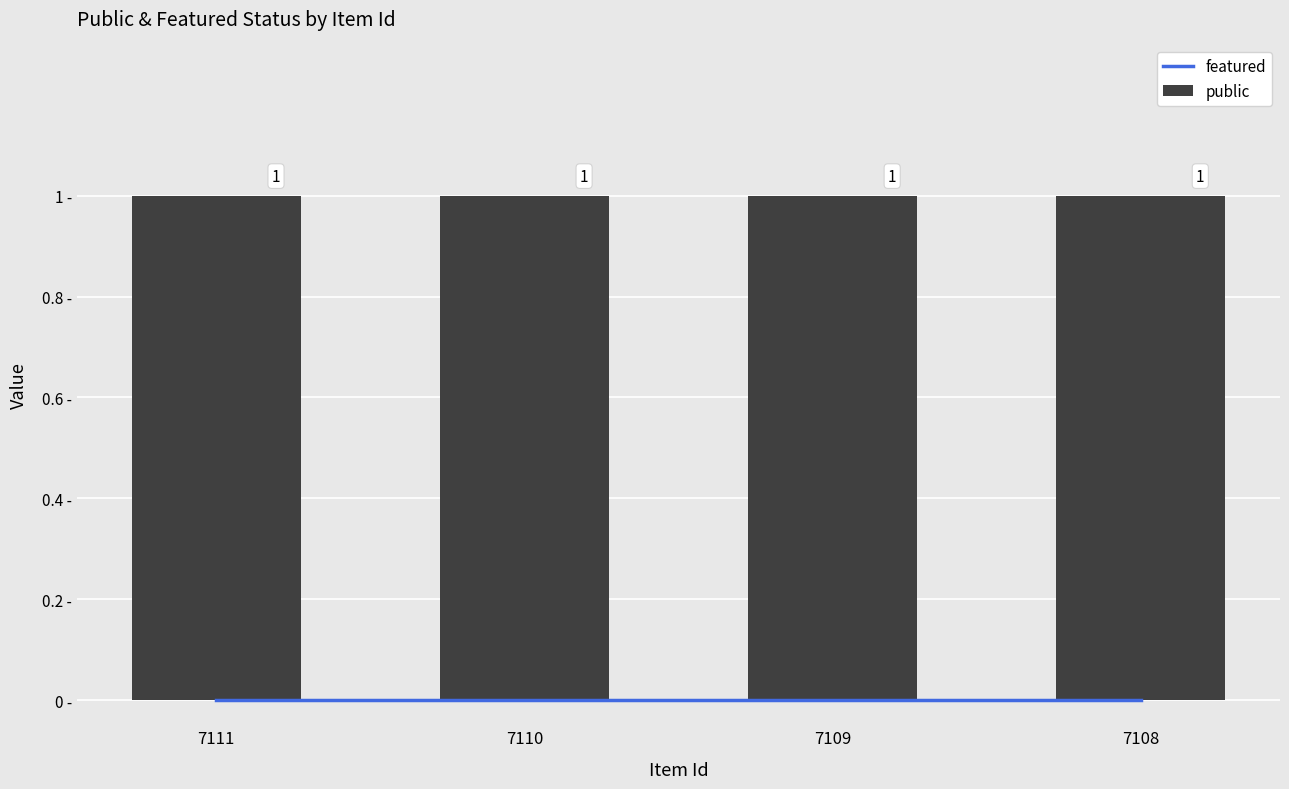

At how many categories does at least one series exceed 0?

4